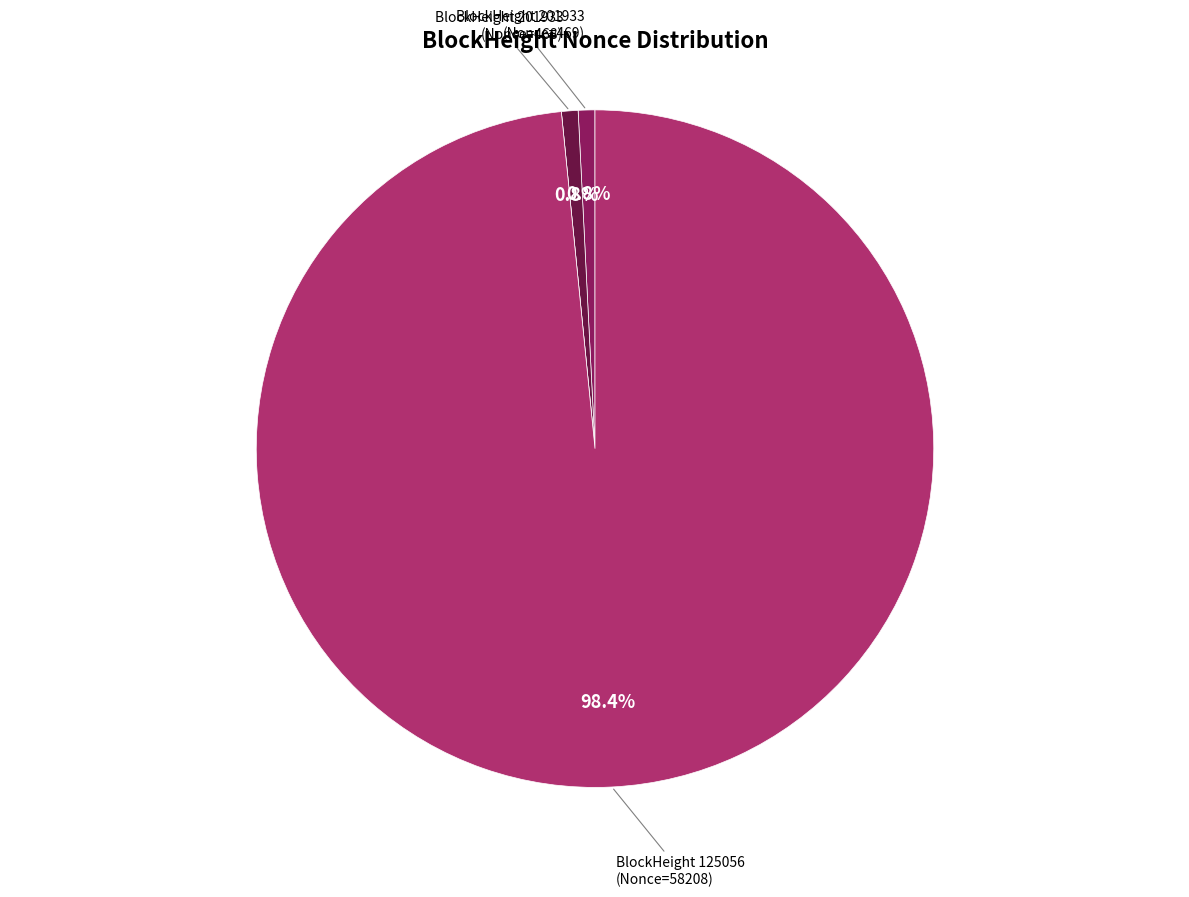

Is there a majority slice in this chart?

Yes